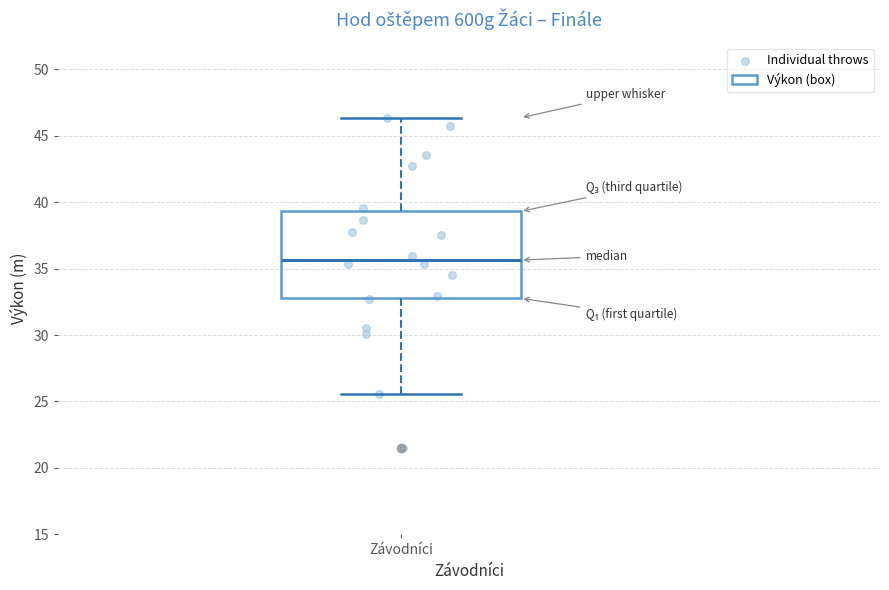

Where is the lower edge of the box for Závodníci on the y-axis? The values are not printed on the chart, so give them approximately, as read against the axis.

33.0